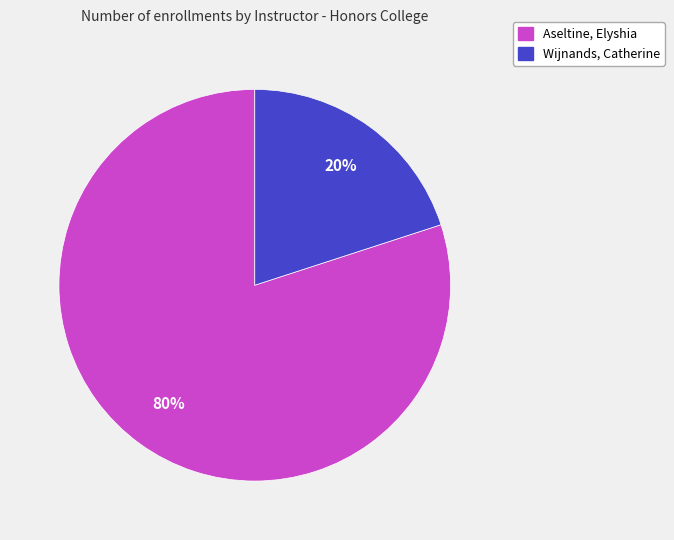

Combined, do Aseltine, Elyshia and Wijnands, Catherine account for over 50%?

Yes